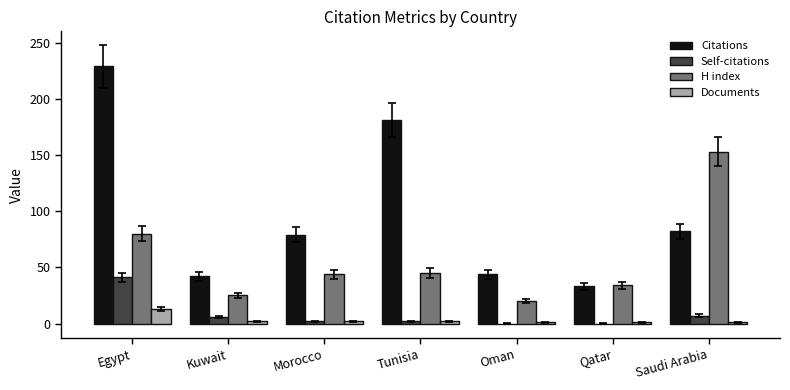

What are all the series names shown in the legend?

Citations, Self-citations, H index, Documents